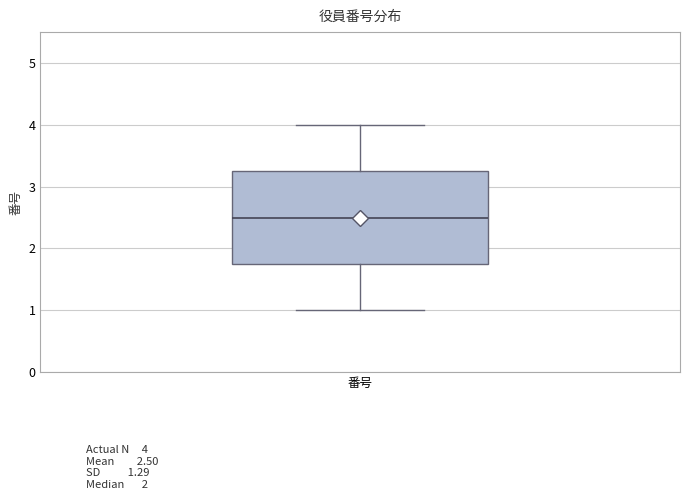

Read this box plot against the y-axis: the position of the median line, the range covered by the box, and the ends of both whiskers. The values are not printed on the chart, so give them approximately, as read against the axis.

median 2.5, box 1.8 to 3.3, whiskers 1.0 to 4.0